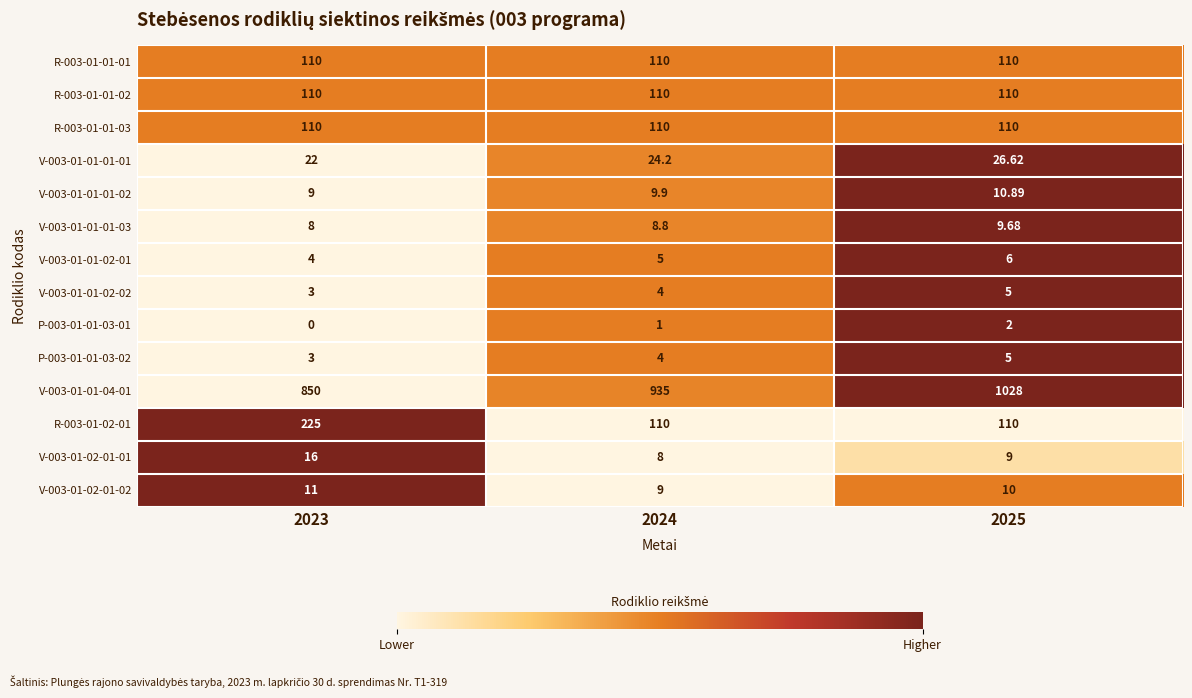

Count the number of categories in the chart.

3